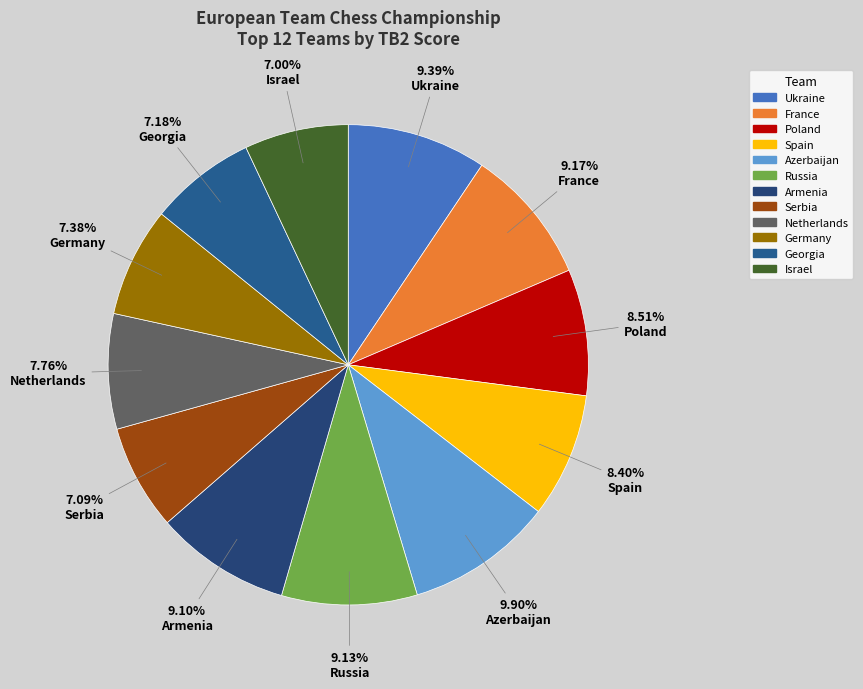

What percentage is the Spain slice, to the nearest percent?

8%